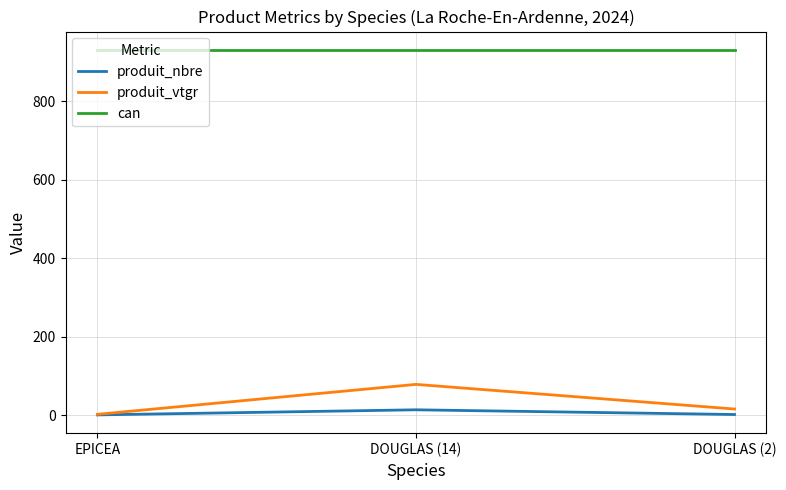

Is it true that can equals 1637.9 at DOUGLAS (2)?

False